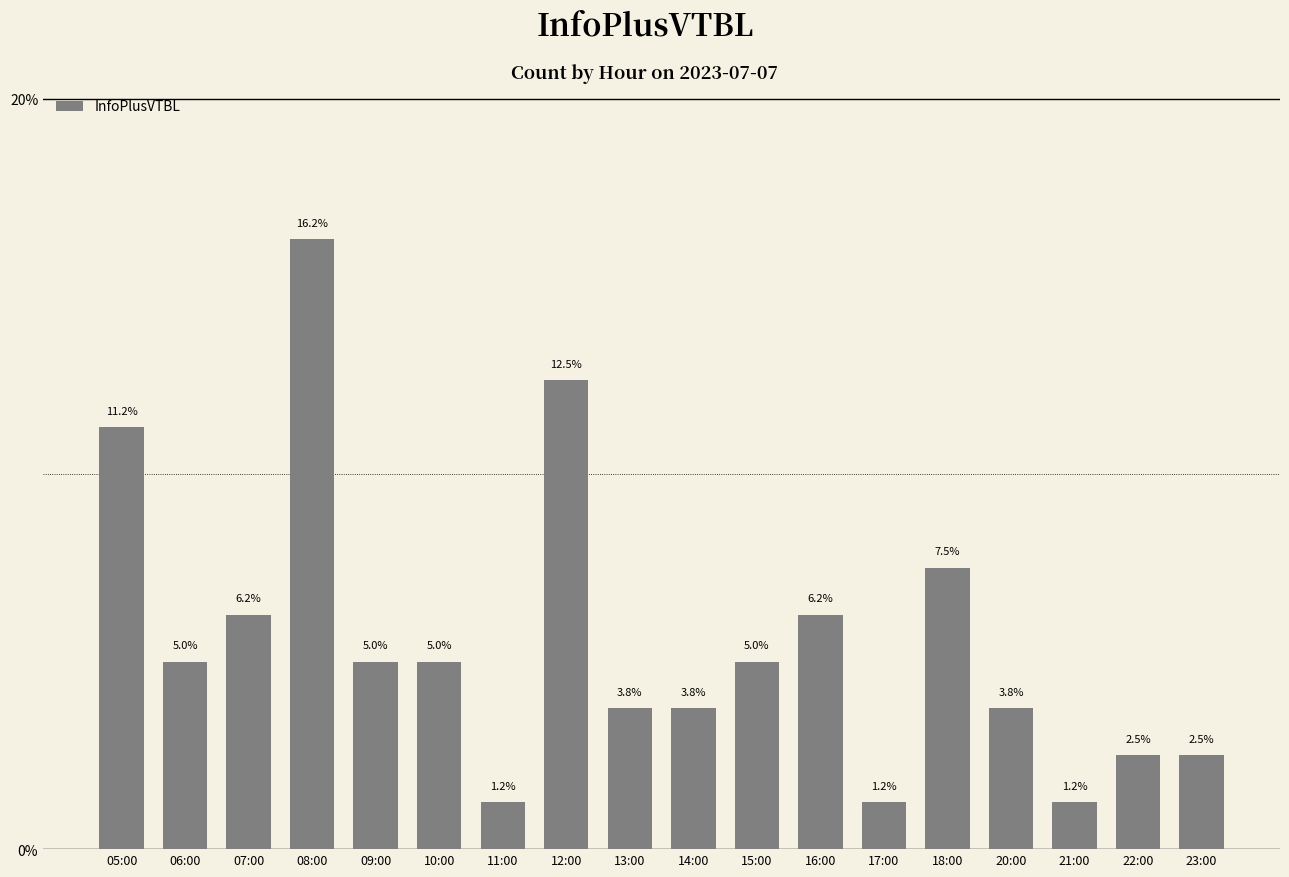

Does the chart contain any negative values?

No